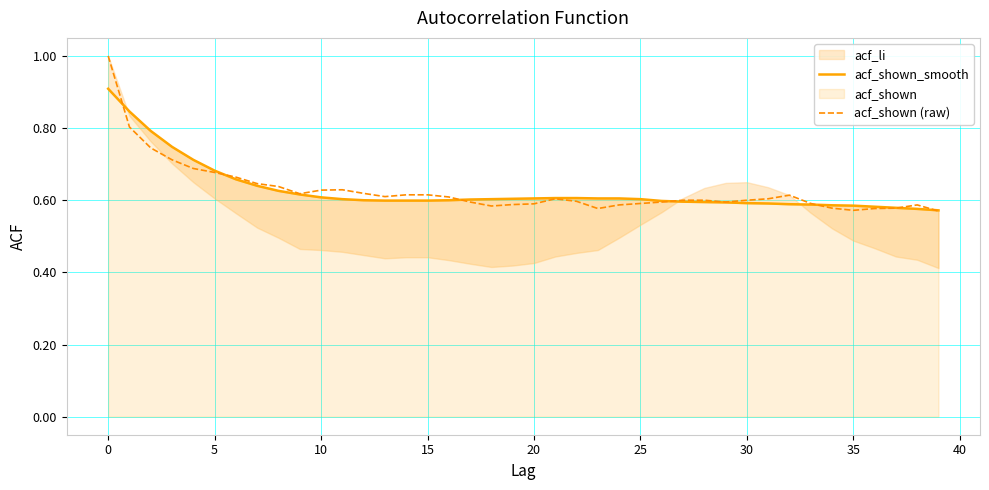

What is the highest value of the acf_shown (raw) series?

1.0